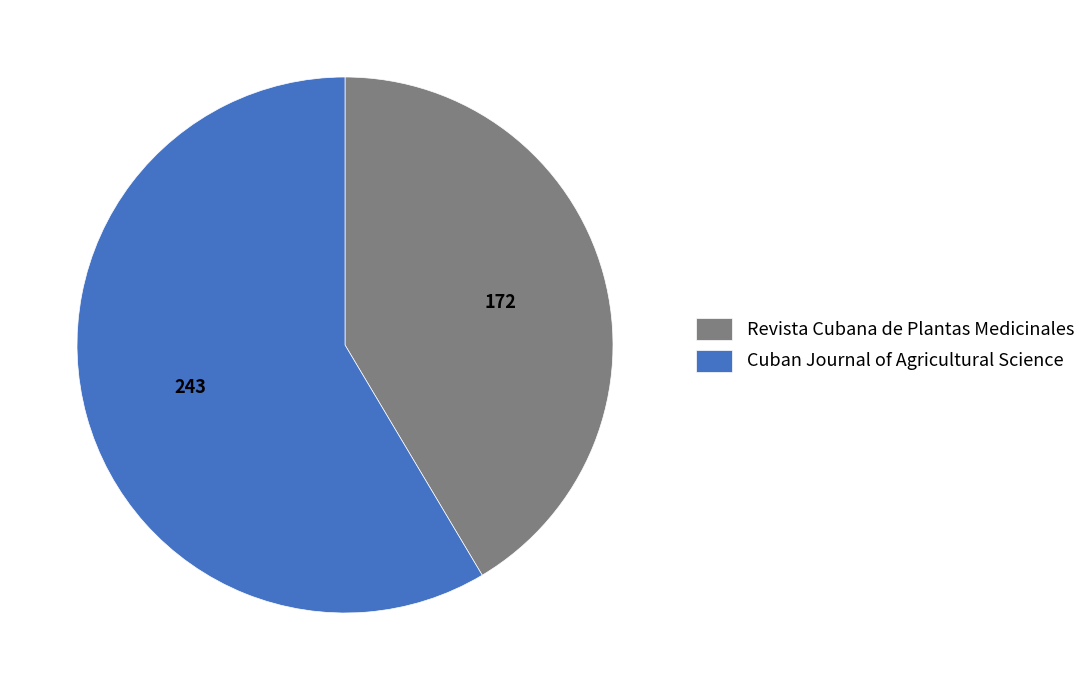

Which has a higher value, Revista Cubana de Plantas Medicinales or Cuban Journal of Agricultural Science?

Cuban Journal of Agricultural Science